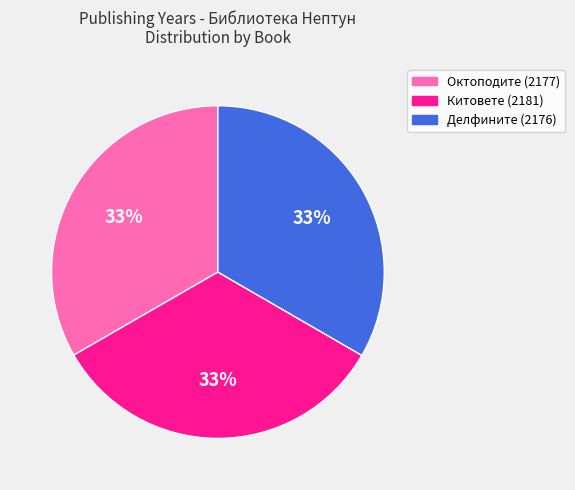

How many segments does this pie chart have?

3